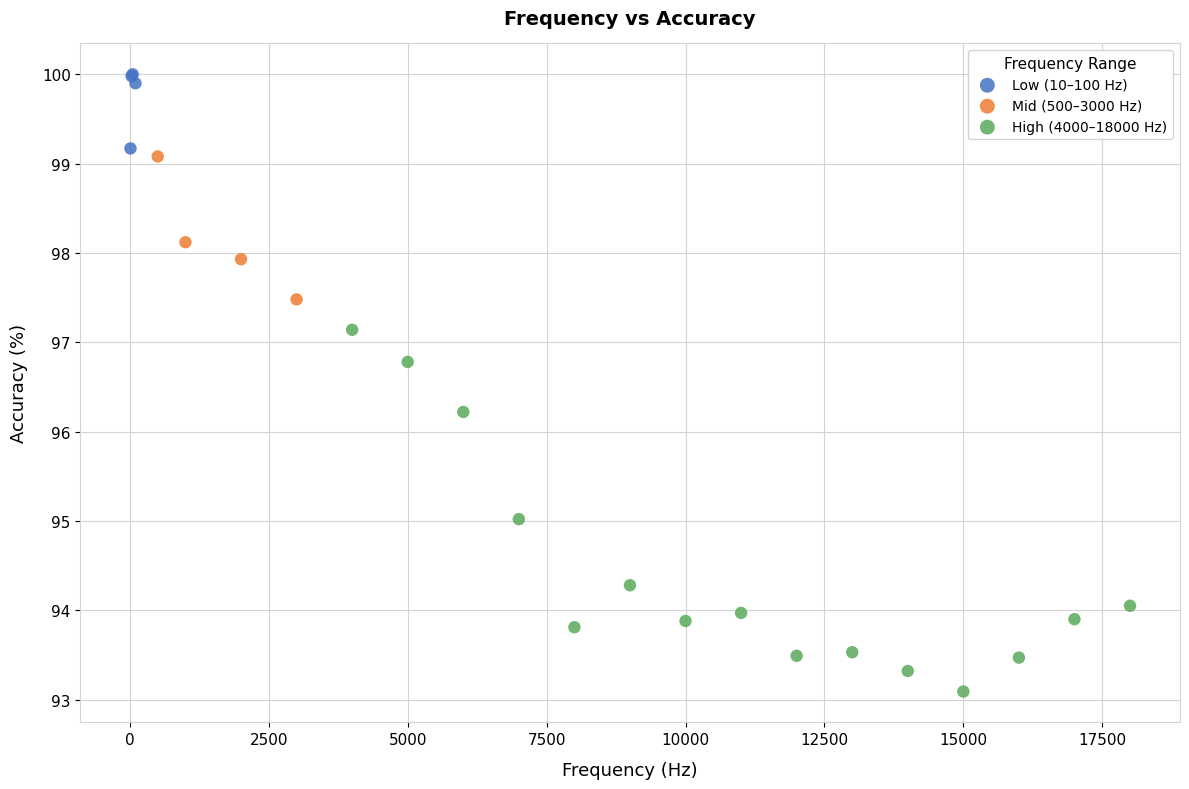

Which series has the widest spread of Y values?

High (4000–18000 Hz)